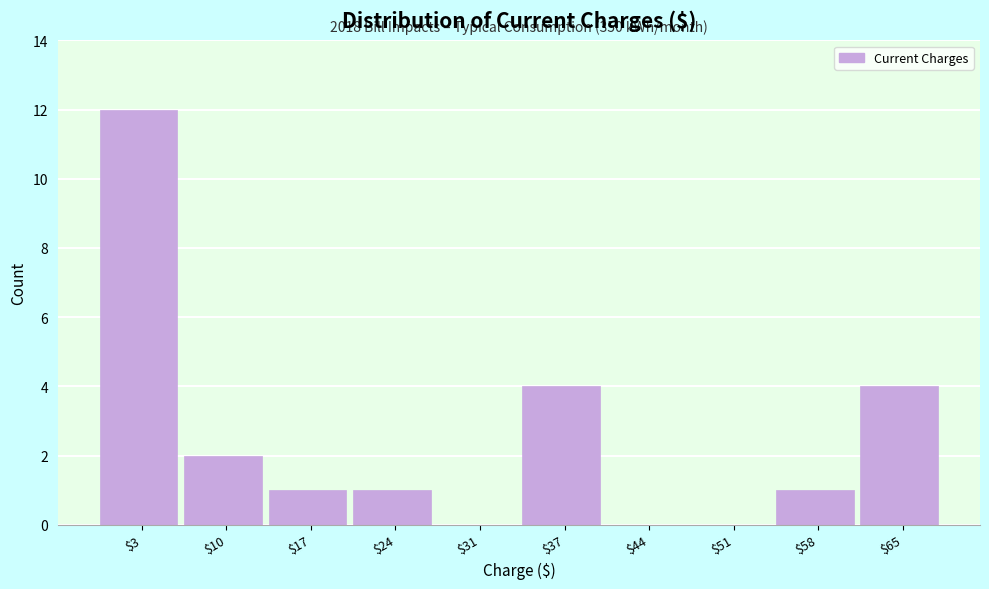

Which range on the x-axis has the tallest bar?

0 to 7